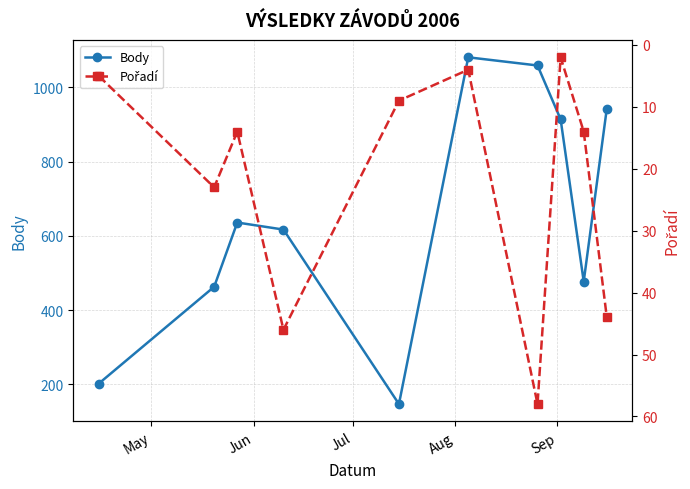

True or false: Body has more than 2 interior local peaks.

False